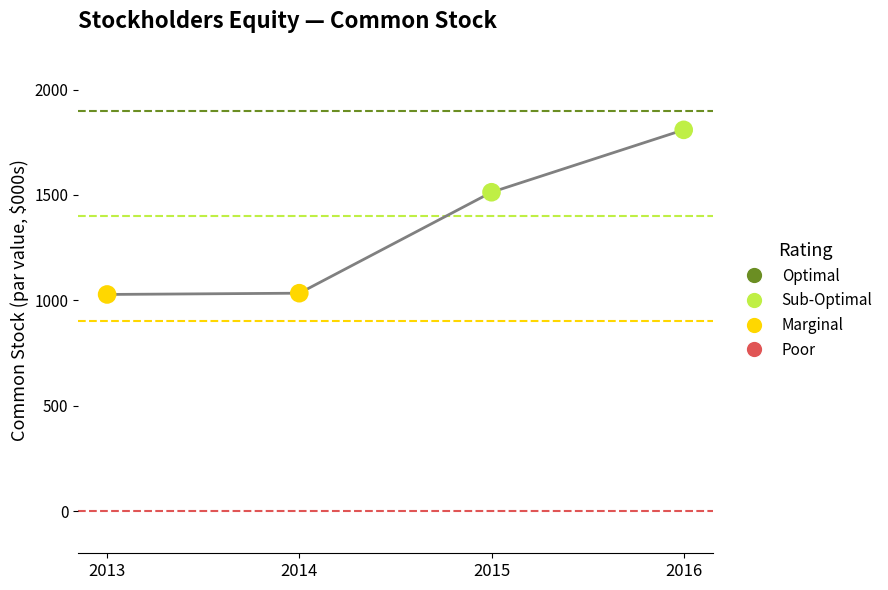

Between 2015 and 2013, which is larger?

2015